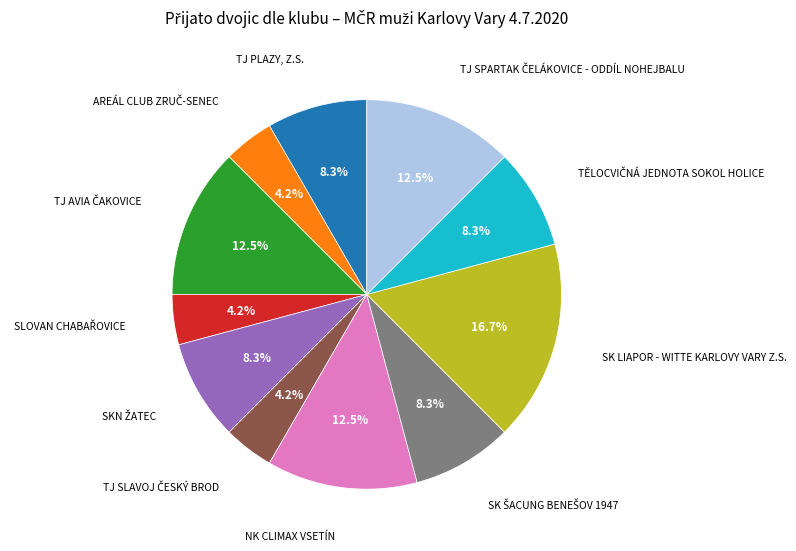

Is there any slice that represents more than half of the pie?

No